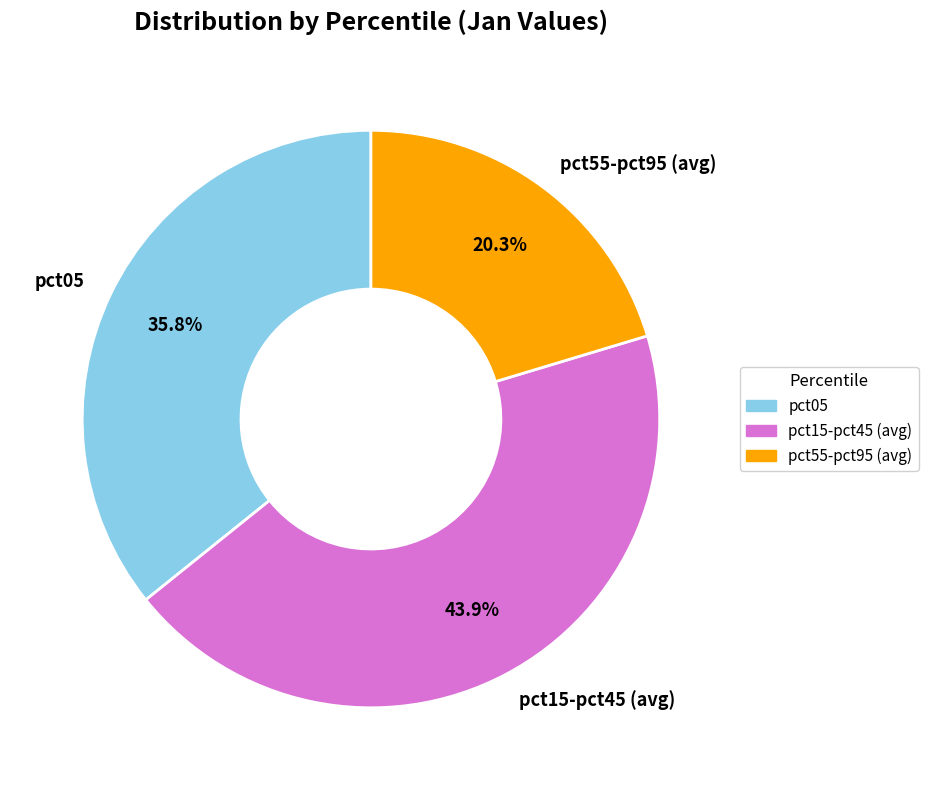

What is the smallest slice in the pie chart?

pct55-pct95 (avg)